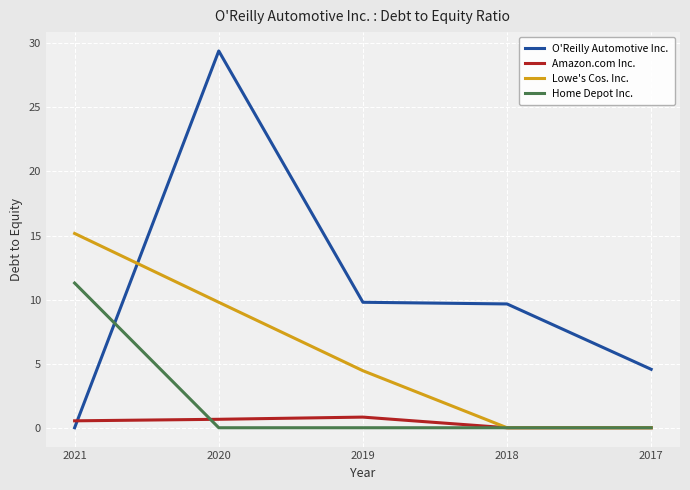

Which series has the largest range (max minus min)?

O'Reilly Automotive Inc.